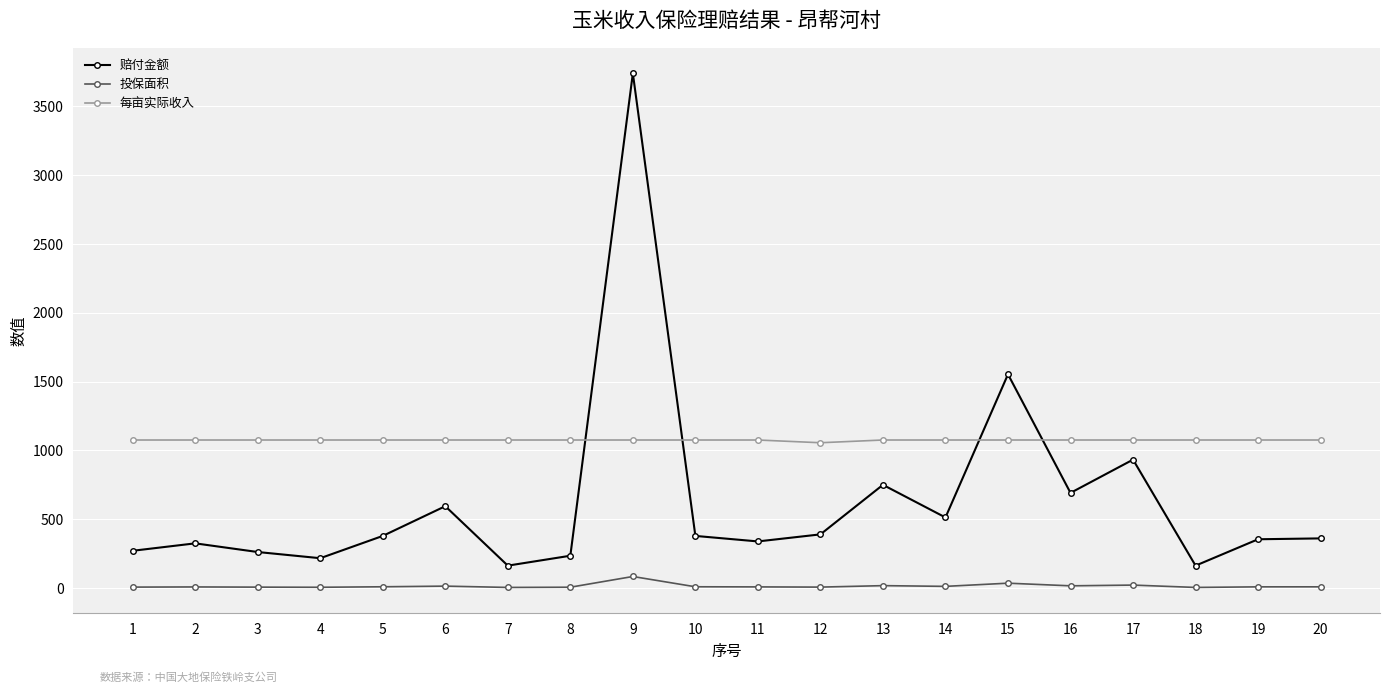

Which series changed the most between 1 and 10?

赔付金额